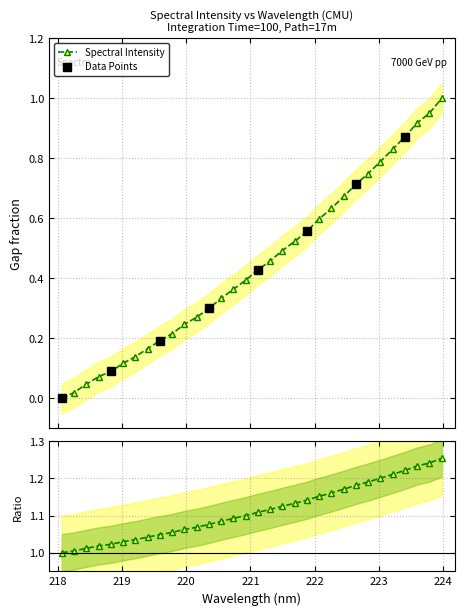

What is the maximum value shown in the chart?

1.0